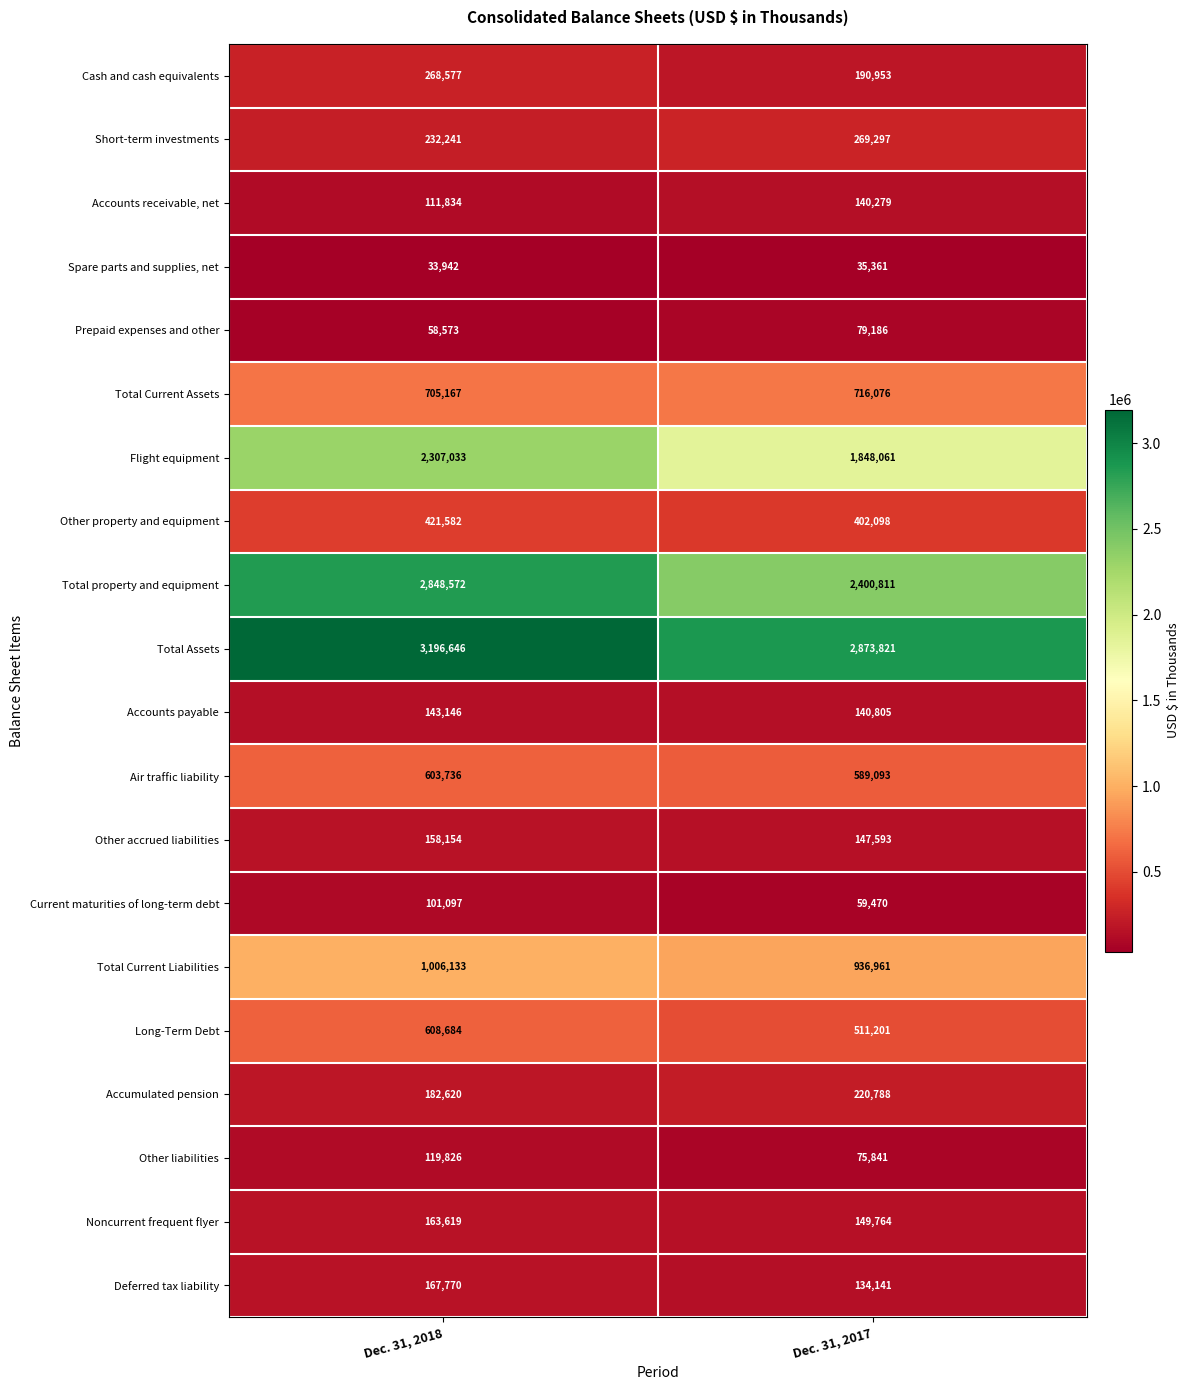

What is the smallest value displayed?

33942